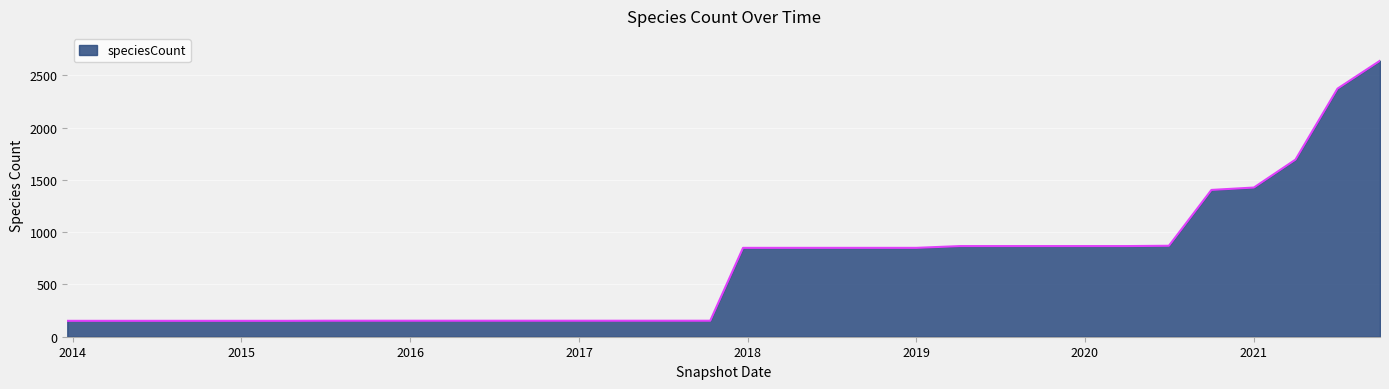

What is the difference between the maximum and minimum values?

2488